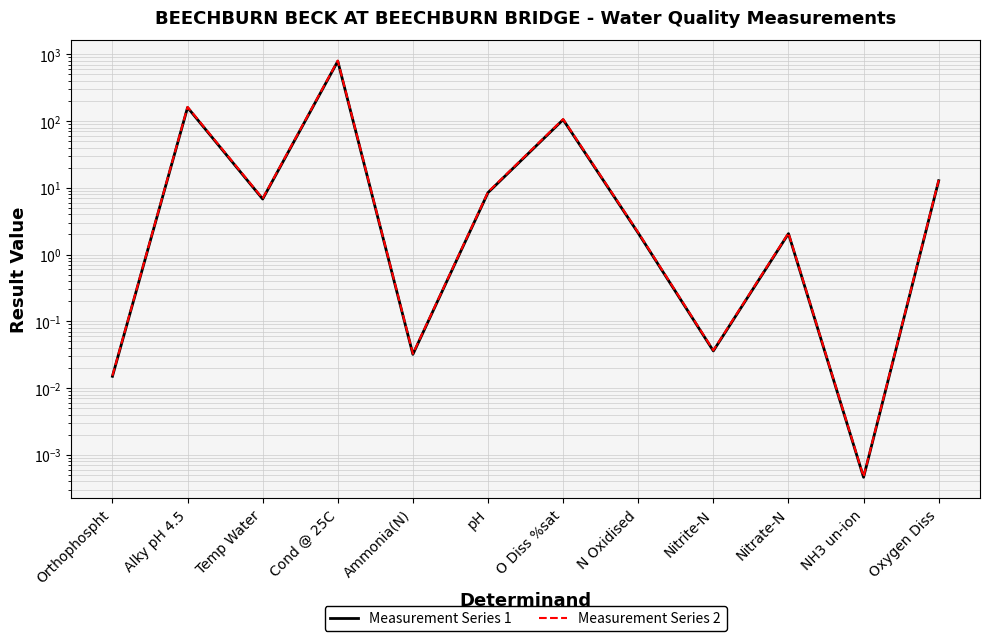

At which category is the sum across all series the highest?

Cond @ 25C